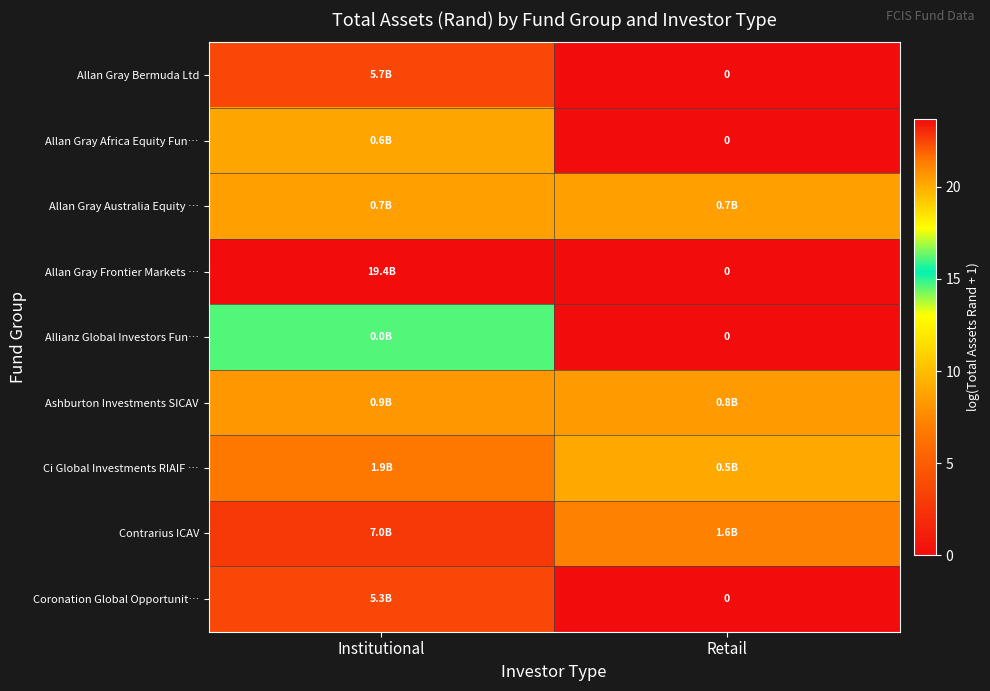

At which label does Allan Gray Africa Equity Fun… reach its peak?

Institutional